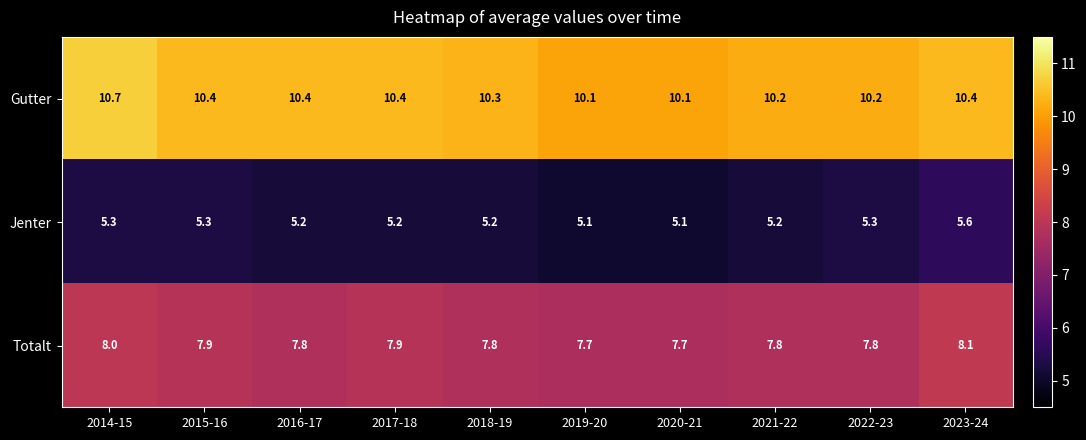

What is the difference between the maximum and minimum values in the Gutter series?

0.6